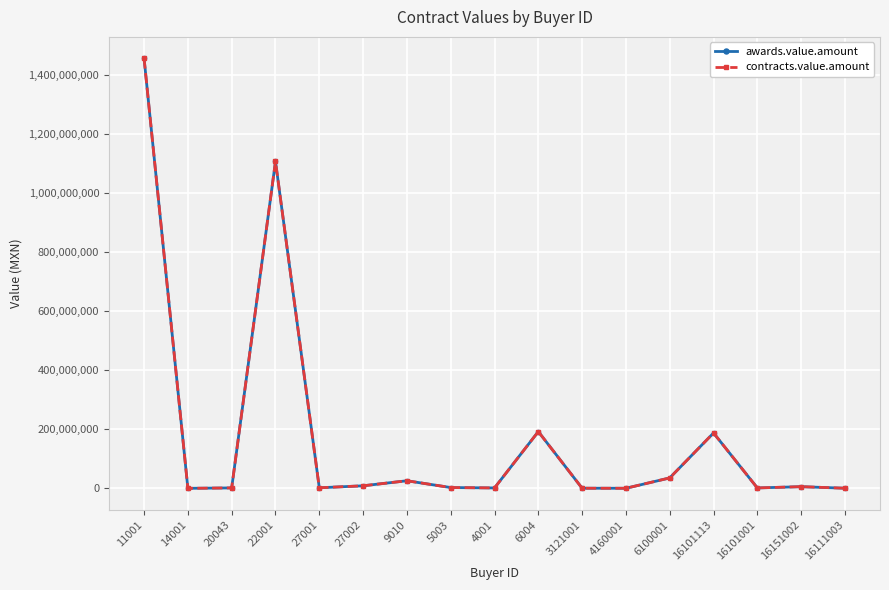

Does the chart have visible grid lines?

Yes